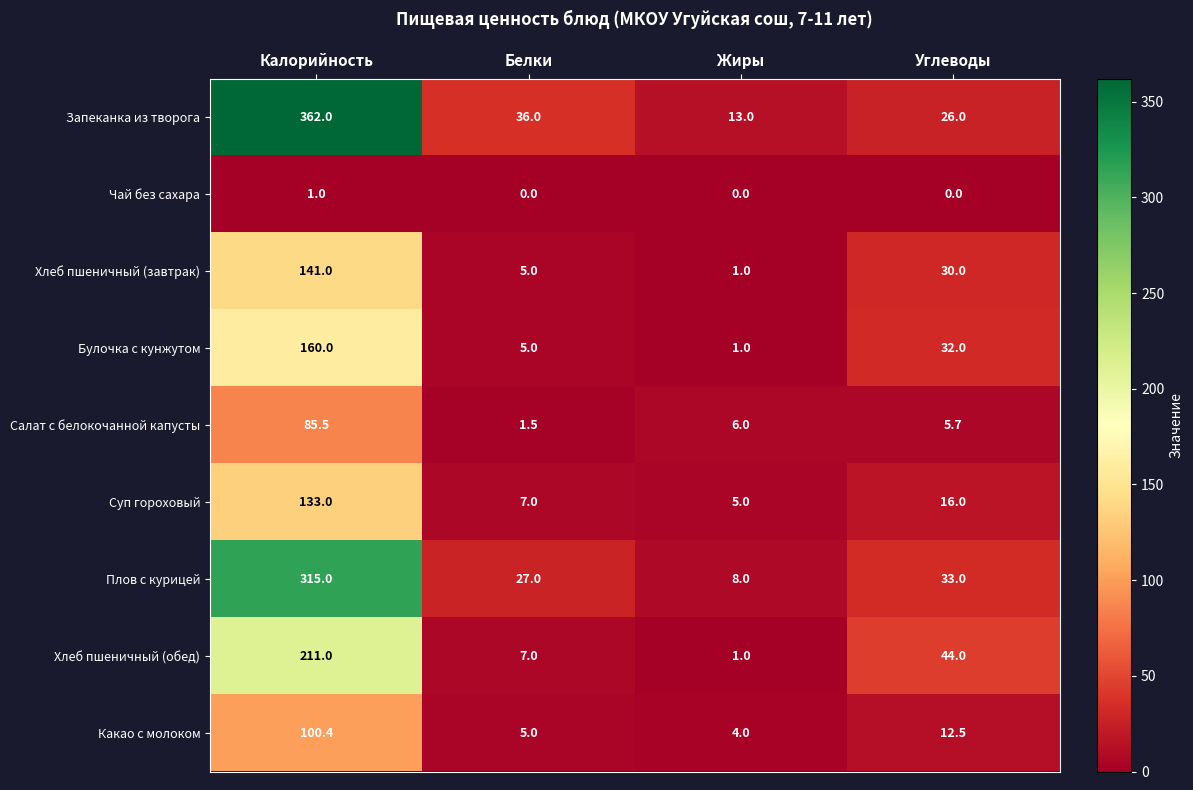

True or false: Какао с молоком has a value of 5.0 at Белки.

True